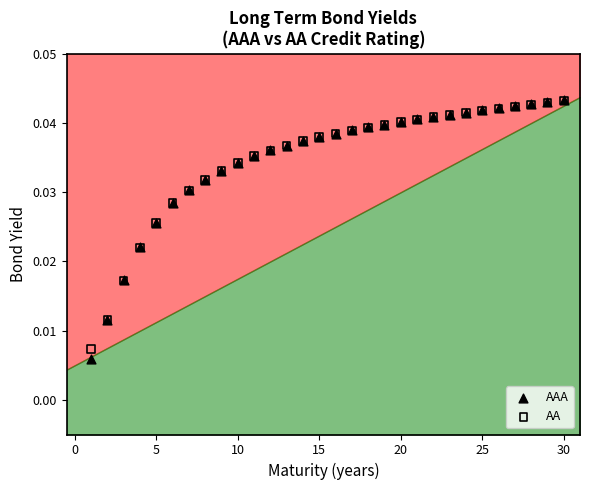

Which series contains the lowest Y value?

AAA